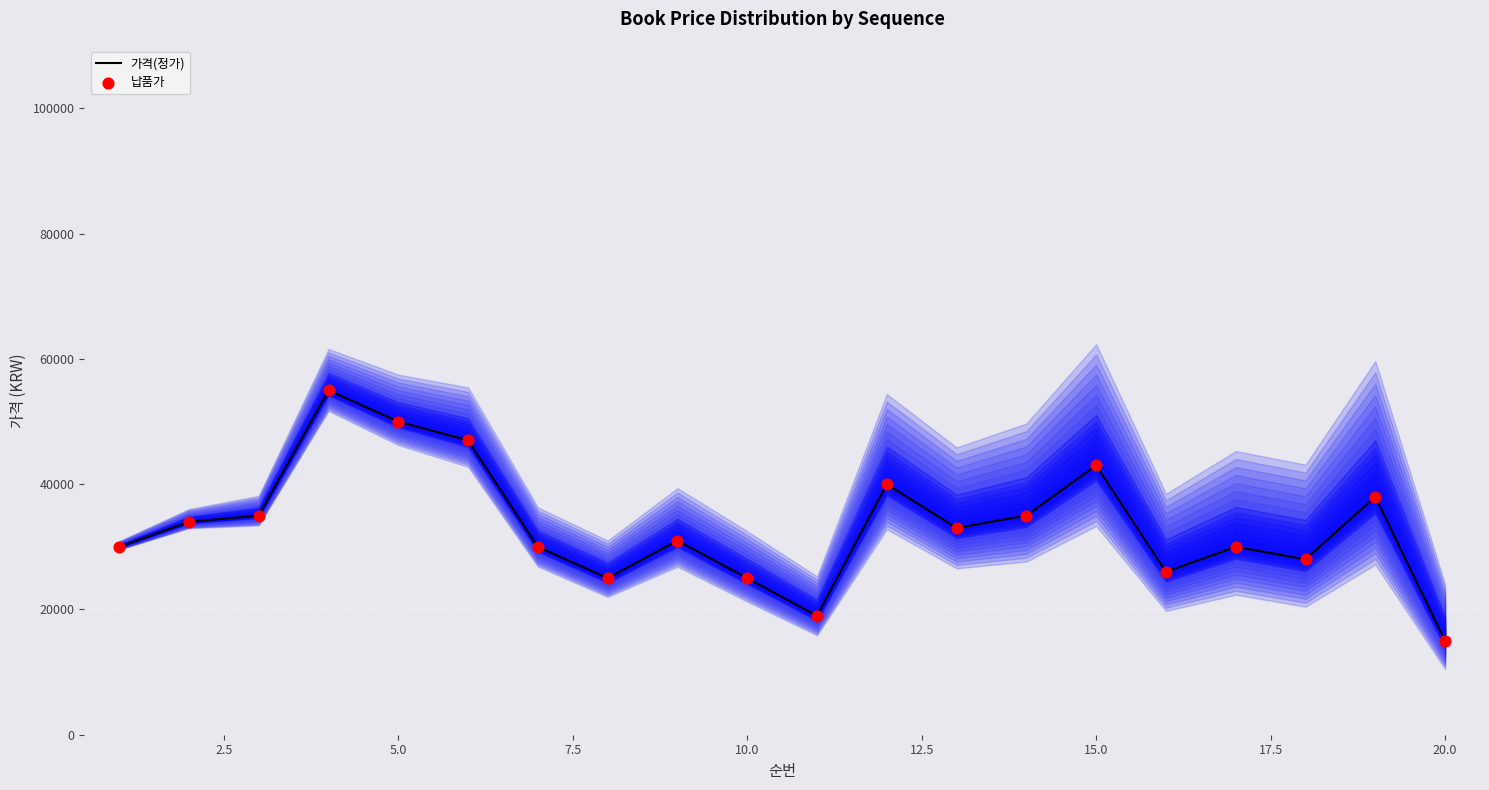

The value of 가격(정가) at 15.0 is 76391. True or false?

False